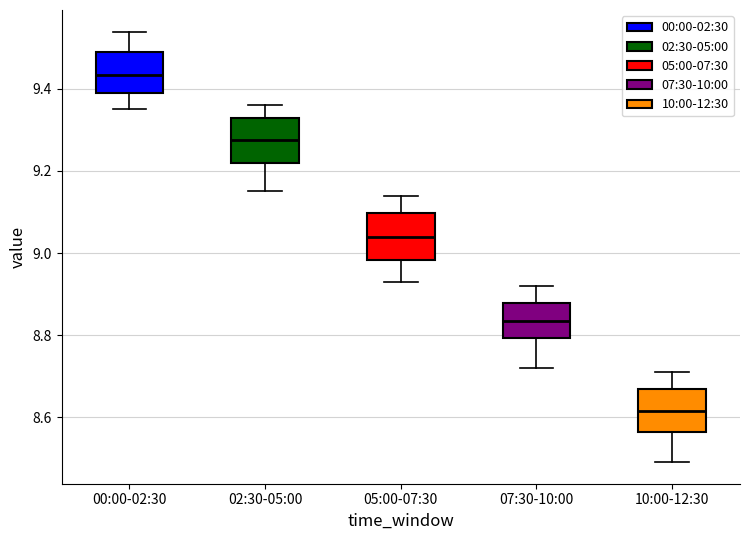

Which box has the lowest median line?

10:00-12:30